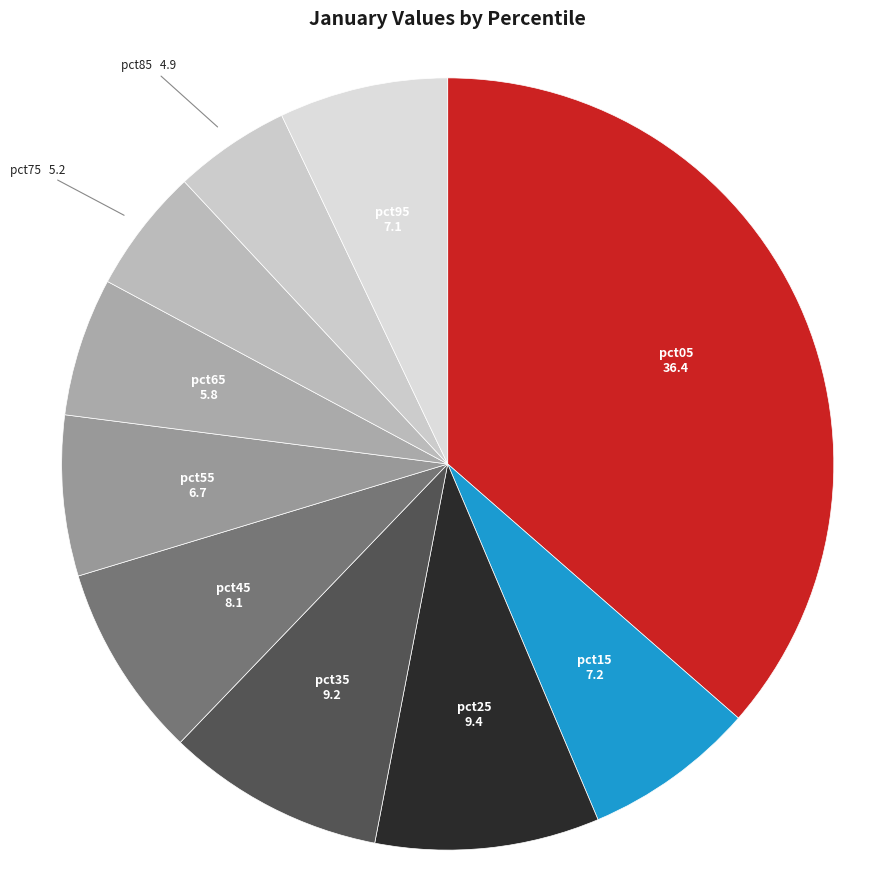

Is it true that pct95 is 1% of the pie?

False